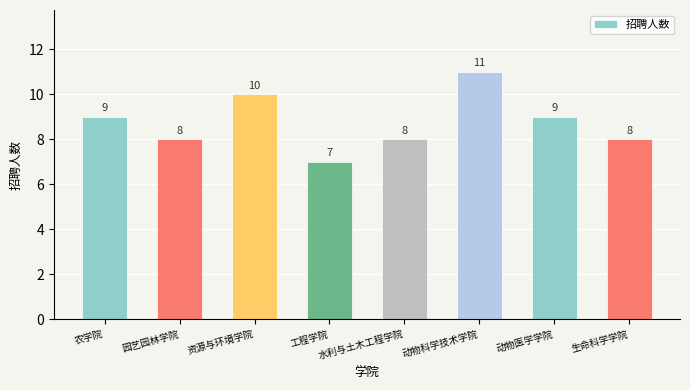

True or false: the data shows 9 at 农学院.

True